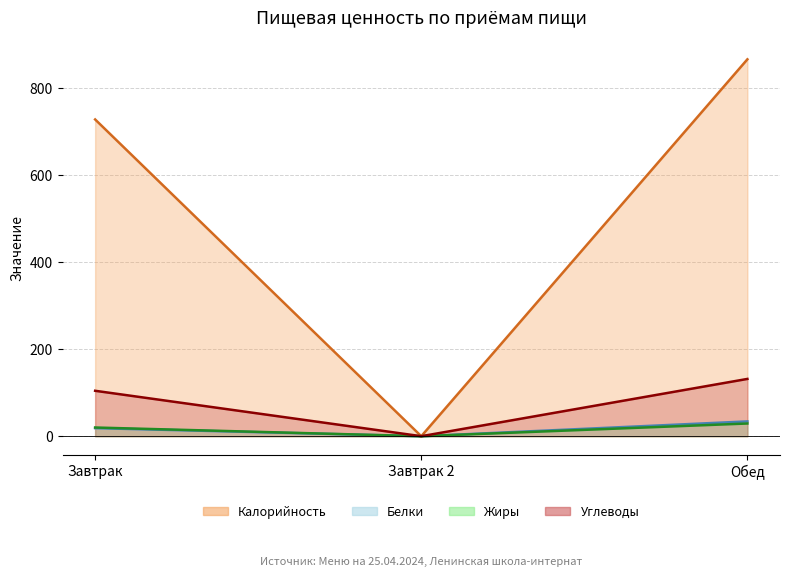

Is it true that Калорийность equals 514.0 at Завтрак 2?

False